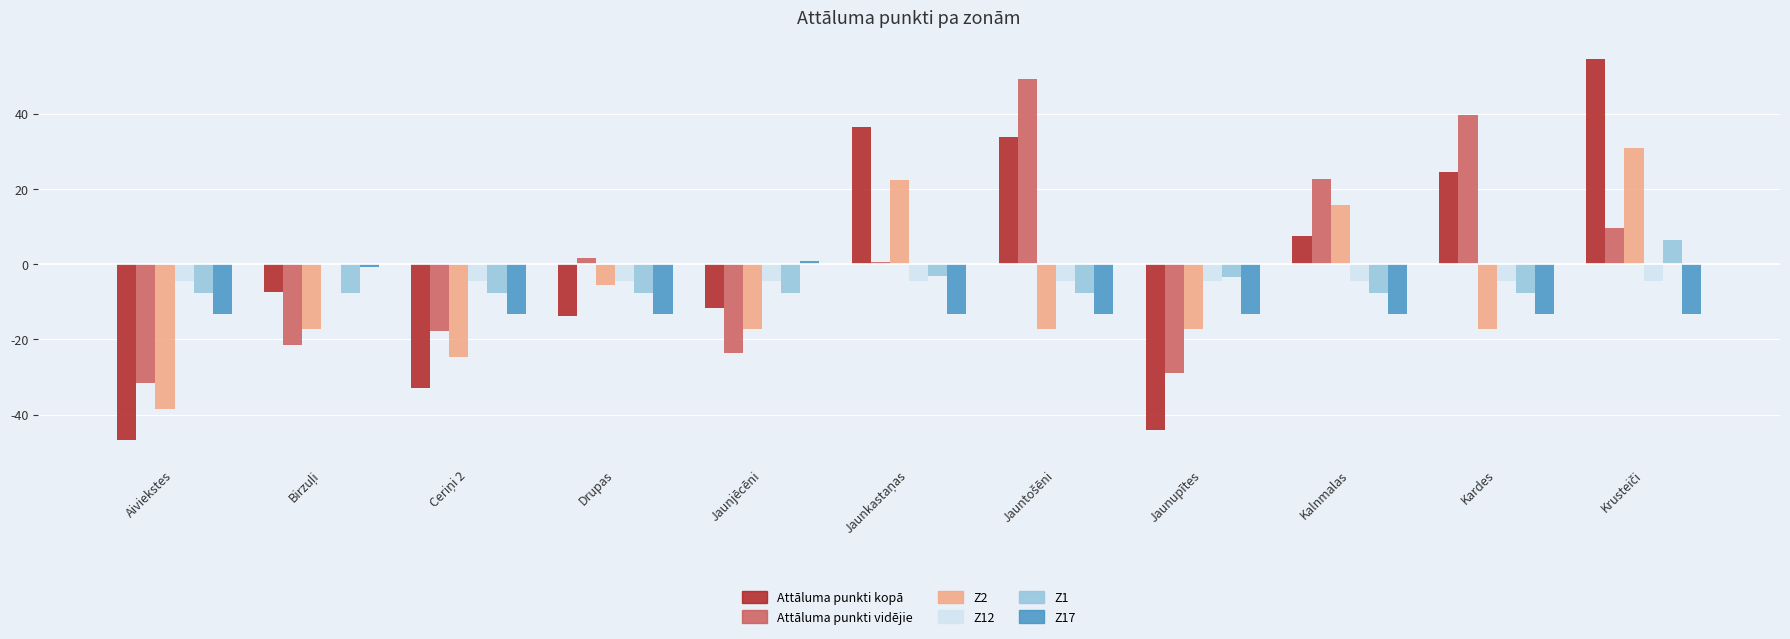

Is the value of Attāluma punkti kopā at Kalnmalas greater than the value of Z1 at Kalnmalas?

Yes